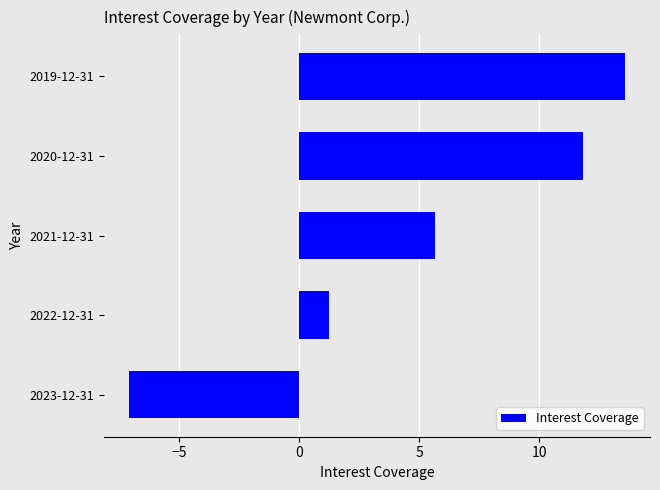

How many negative values are there?

1